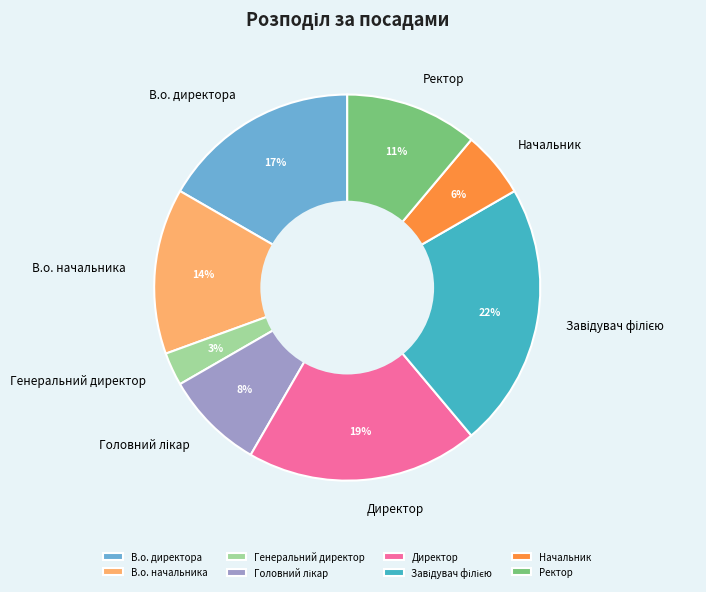

To the nearest percent, what is the difference between the Начальник and В.о. директора slice percentages?

11%